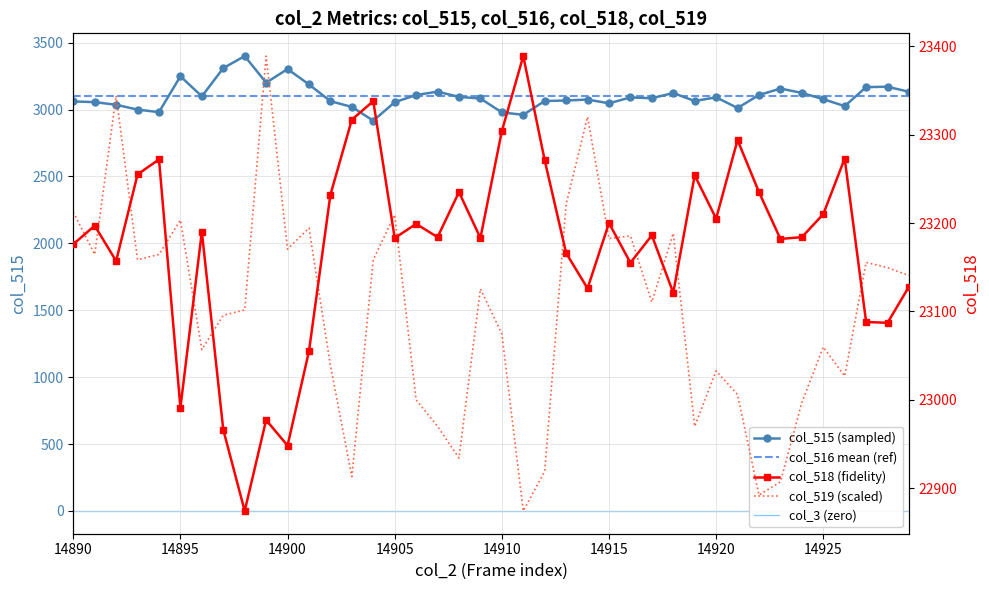

What is the difference between the maximum and minimum values in the col_519 series?

515.0